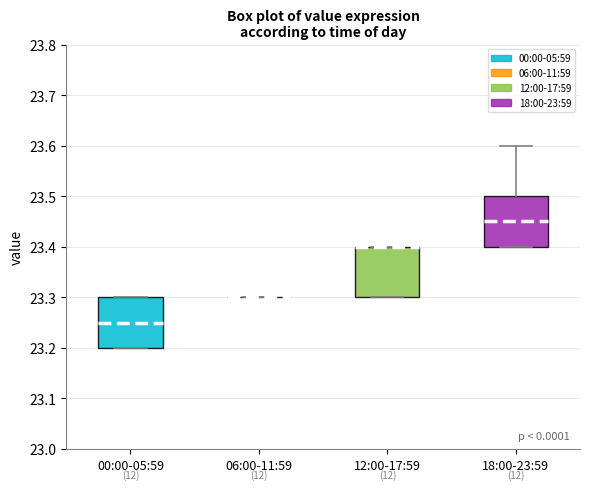

Reading left to right, read every box against the y-axis: the position of its median line, the range the box covers, and the ends of its whiskers. The values are not printed on the chart, so give them approximately, as read against the axis.

00:00-05:59: median 23.25, box 23.20 to 23.30, whiskers 23.20 to 23.30
06:00-11:59: box collapsed to a line at 23.30, whiskers 23.30 to 23.30
12:00-17:59: median 23.40 (drawn on the box's upper edge), box 23.30 to 23.40, whiskers 23.30 to 23.40
18:00-23:59: median 23.45, box 23.40 to 23.50, whiskers 23.40 to 23.60